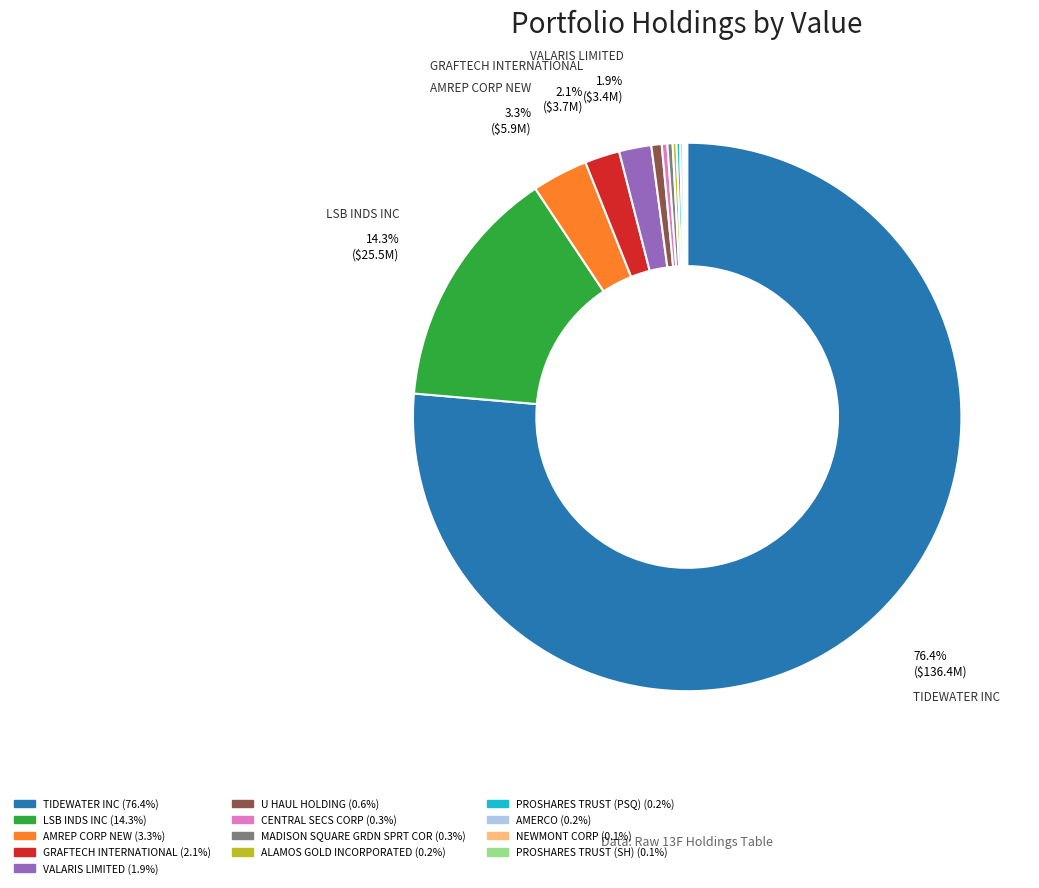

Is there a majority slice in this chart?

Yes